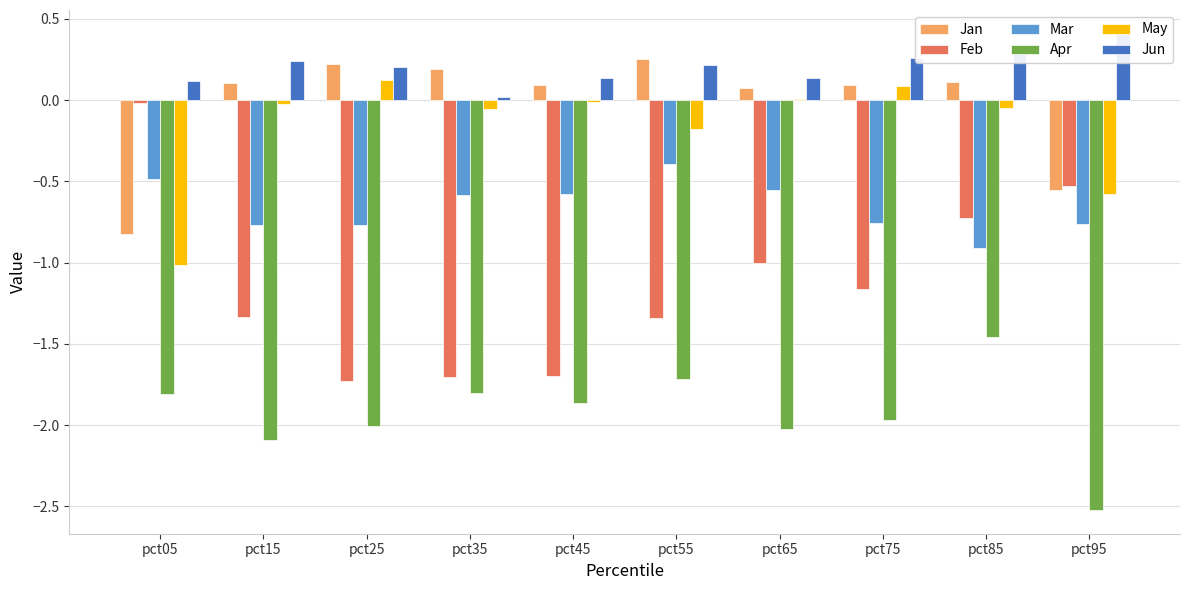

The Feb series shows -1.3 at pct65. True or false?

False